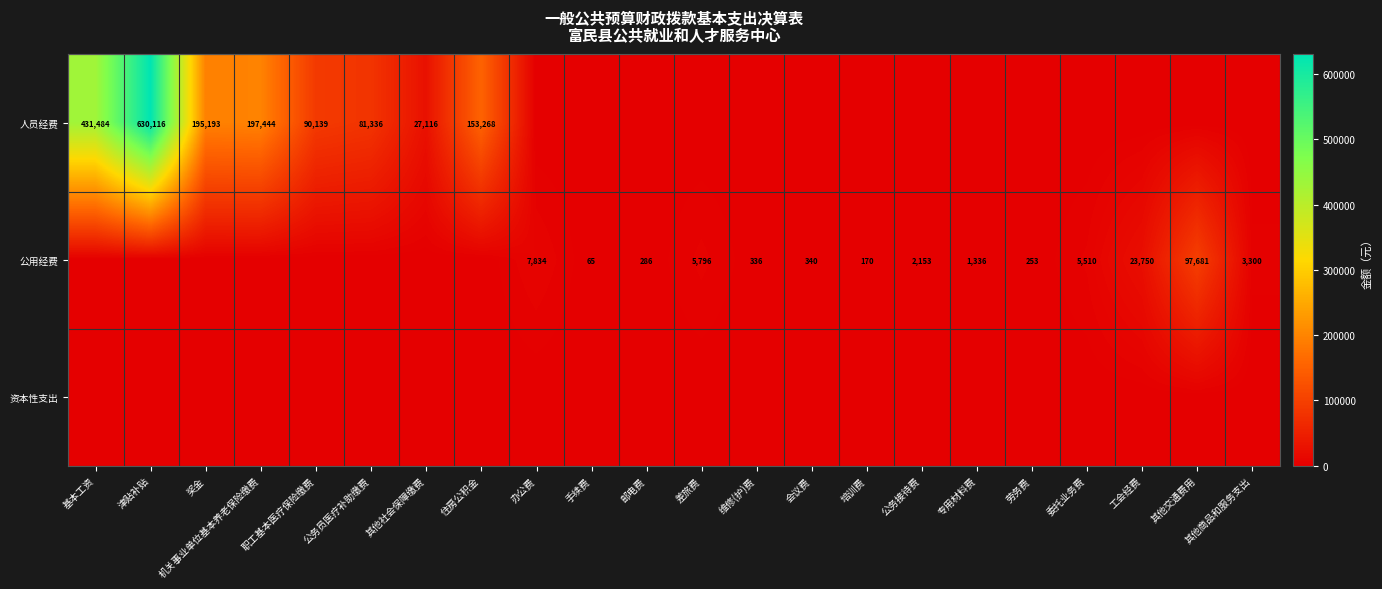

True or false: 人员经费 has a value of 90139 at 职工基本医疗保险缴费.

True